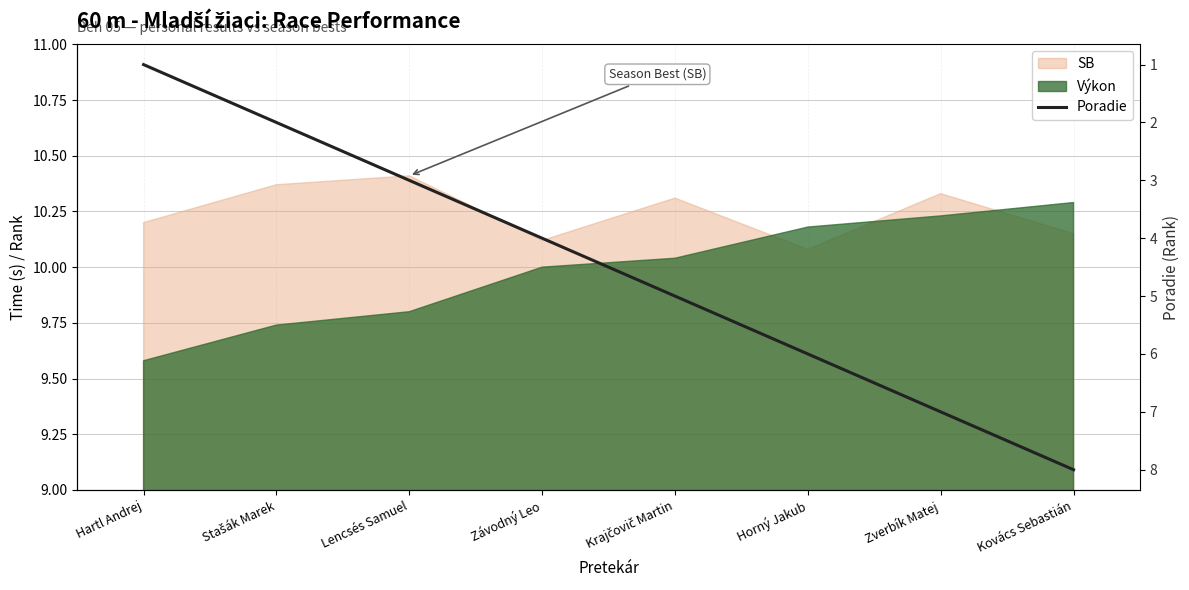

What is the maximum value shown in the chart?

8